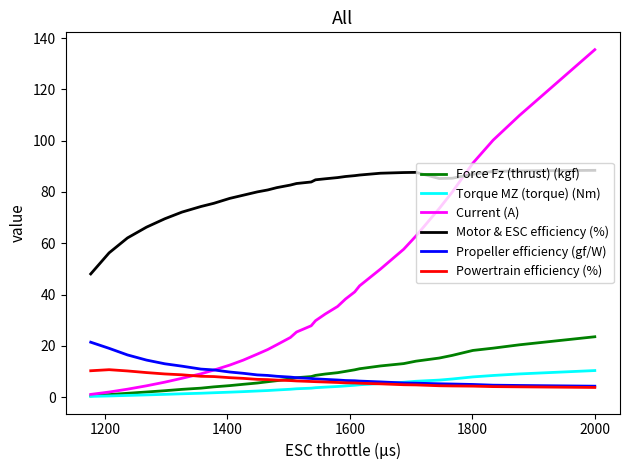

How many times do Force Fz (thrust) (kgf) and Powertrain efficiency (%) cross each other?

1